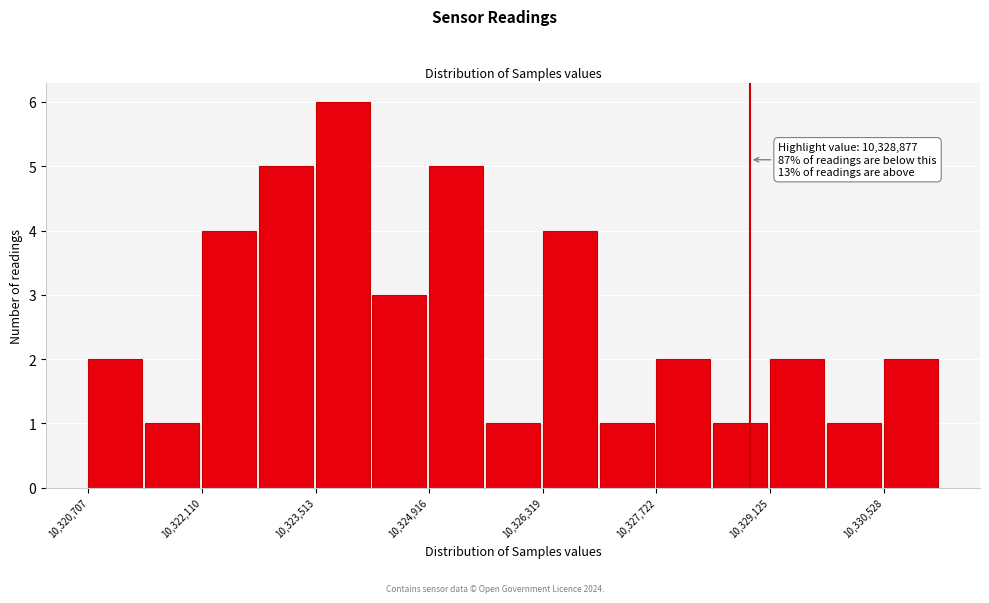

Read against the x-axis, roughly where is the centre of the tallest bar?

10323800